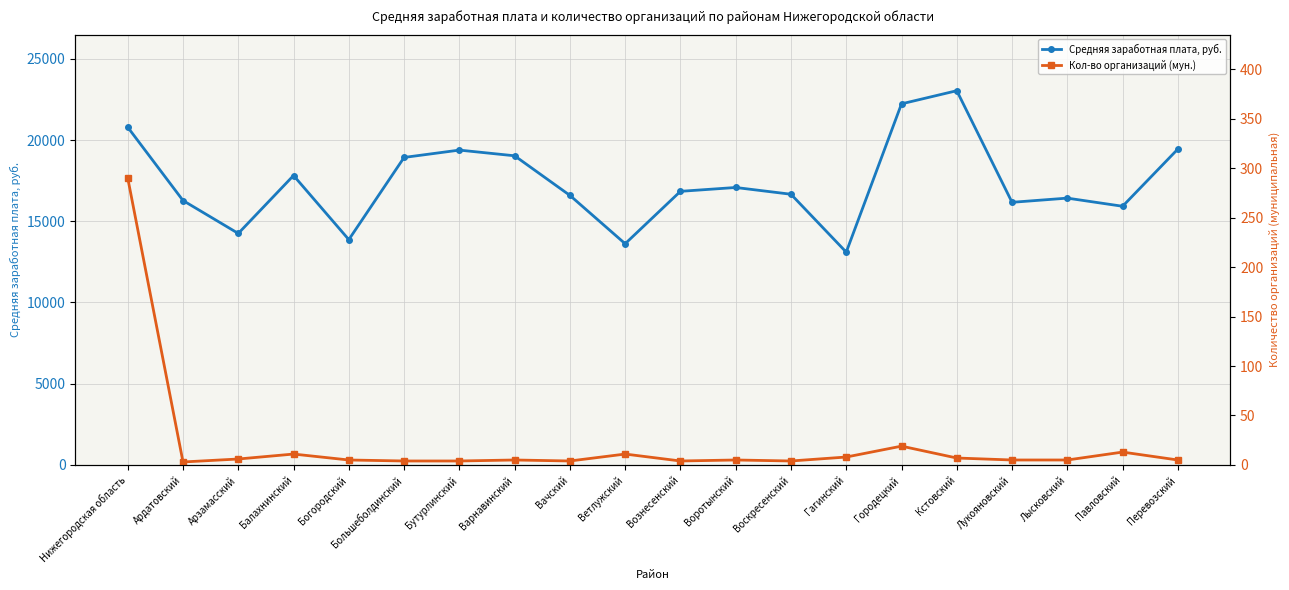

Rank the categories by Средняя заработная плата, руб. value from lowest to highest.

Гагинский, Ветлужский, Богородский, Арзамасский, Павловский, Лукояновский, Ардатовский, Лысковский, Вачский, Воскресенский, Вознесенский, Воротынский, Балахнинский, Большеболдинский, Варнавинский, Бутурлинский, Перевозский, Нижегородская область, Городецкий, Кстовский